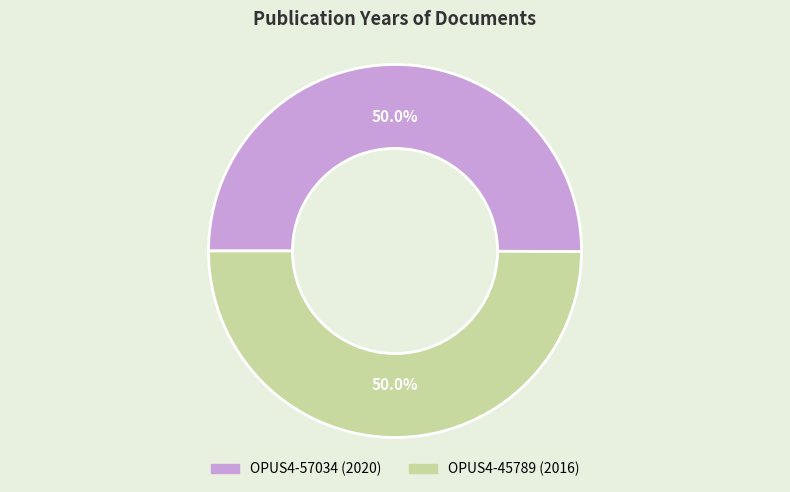

Approximately how many times larger is the value at OPUS4-57034 compared to OPUS4-45789?

1.0